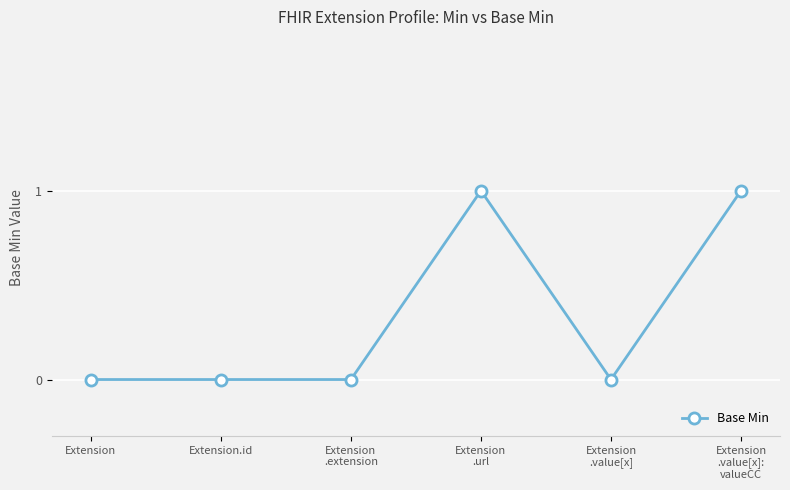

Is this an area chart (filled region under the line)?

No